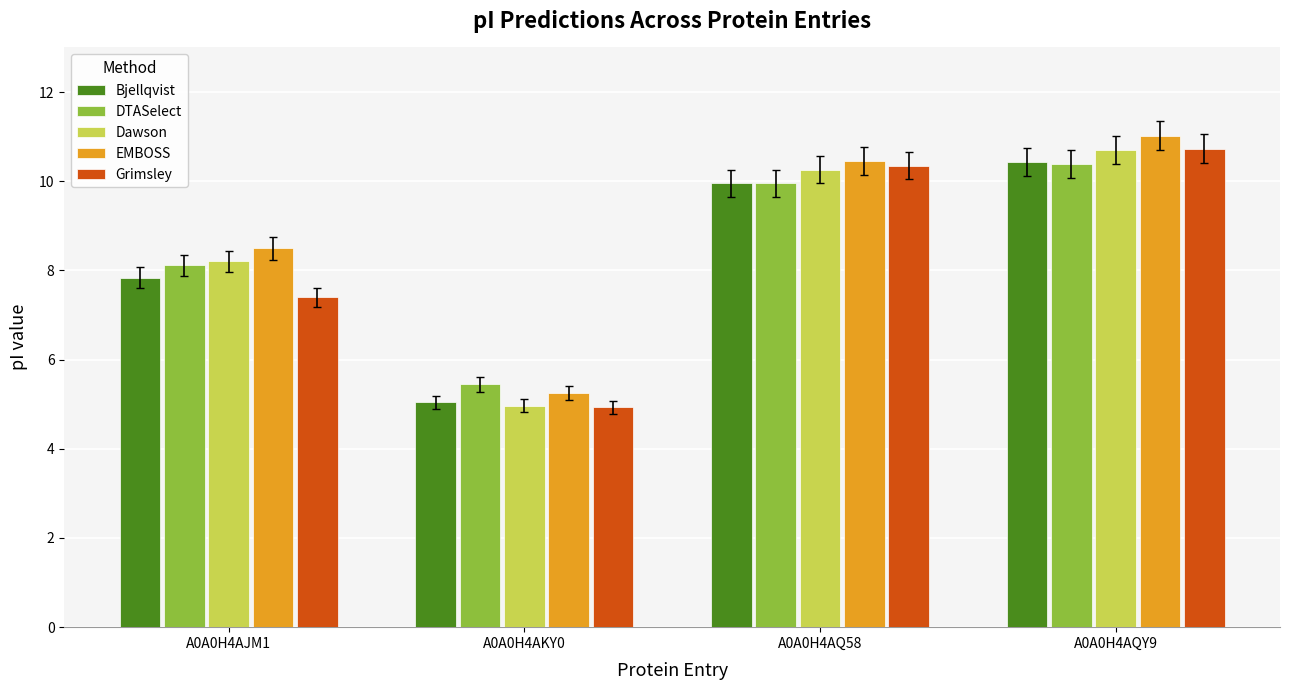

The value of Grimsley at A0A0H4AQY9 is 10.7. True or false?

True